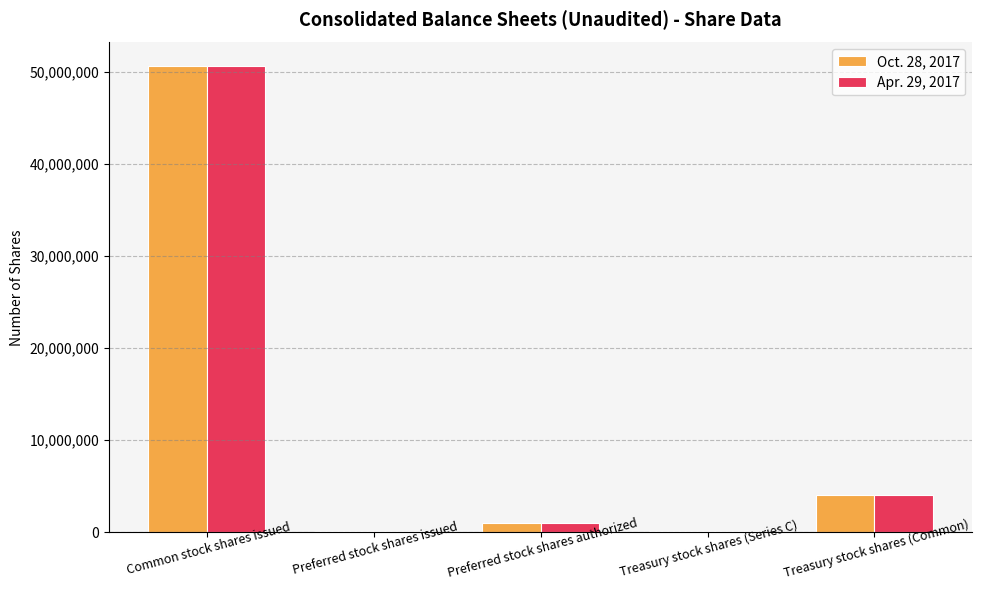

True or false: Oct. 28, 2017 has a value of 4032784 at Treasury stock shares (Common).

True